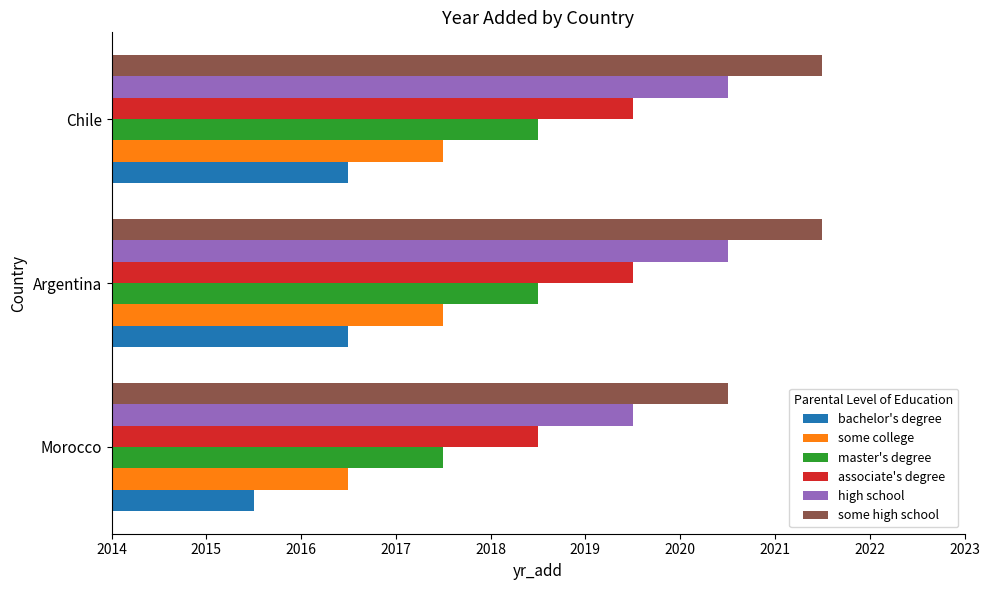

At which category does the chart reach its minimum across all series?

Morocco